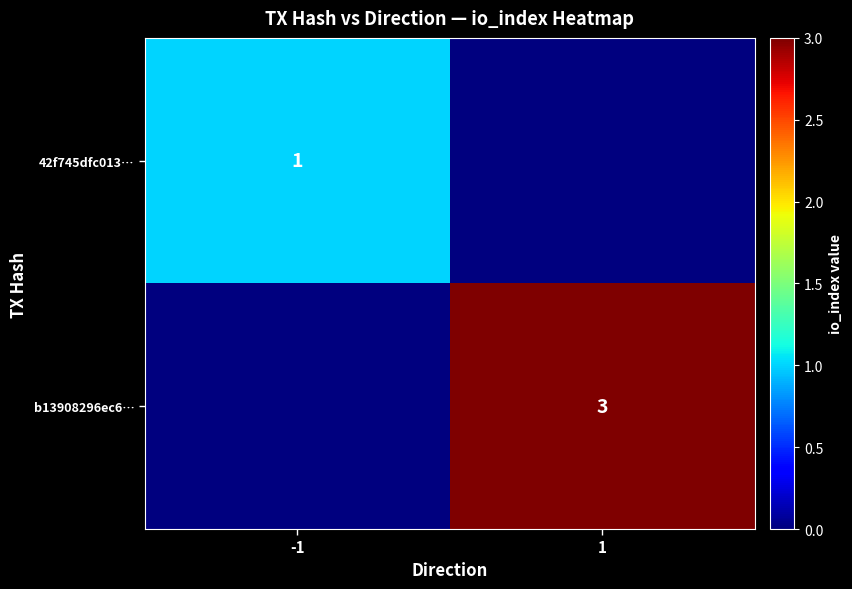

Which has a higher value, 1 or -1?

-1